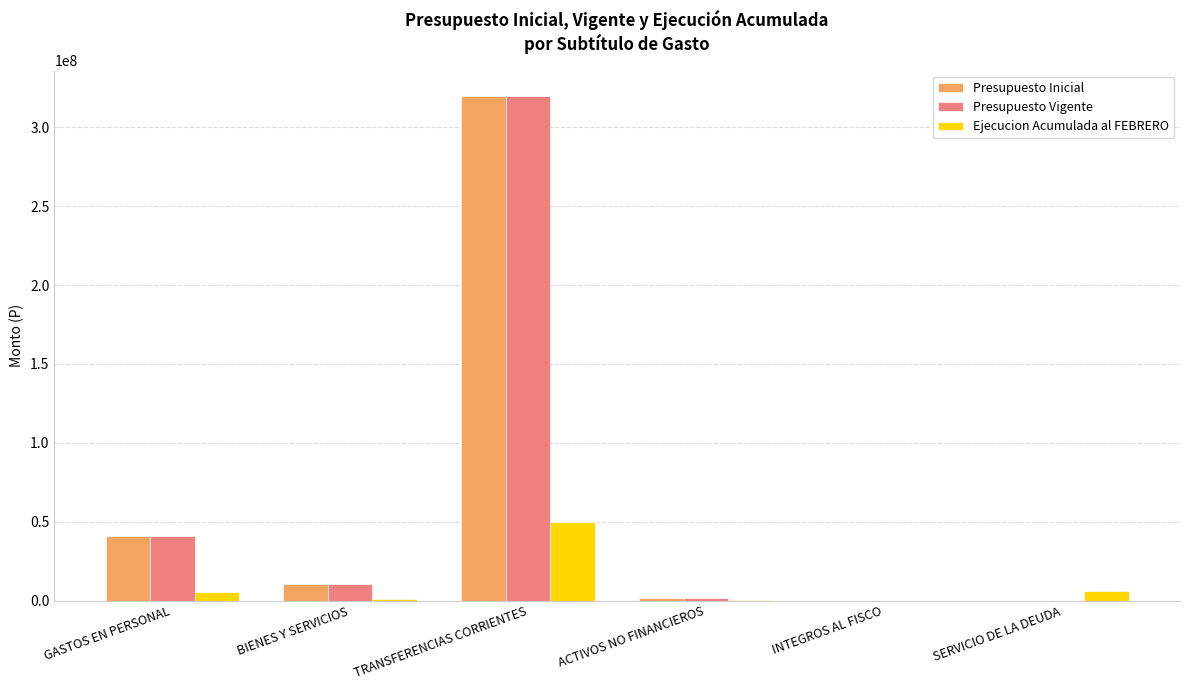

What is the sum of all Presupuesto Vigente values?

372870122